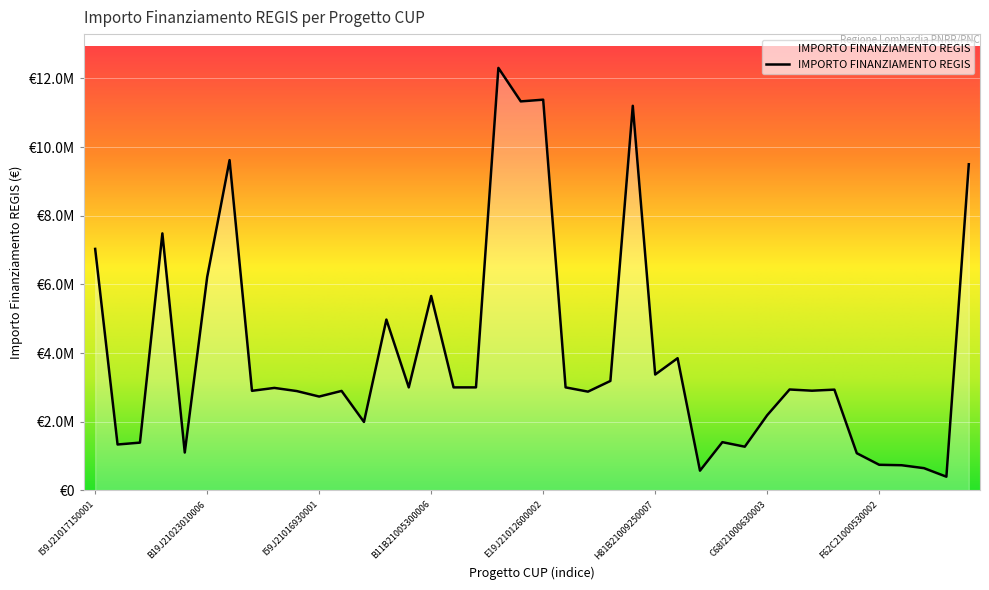

What is the value of the 27th point from the left?

3849965.4